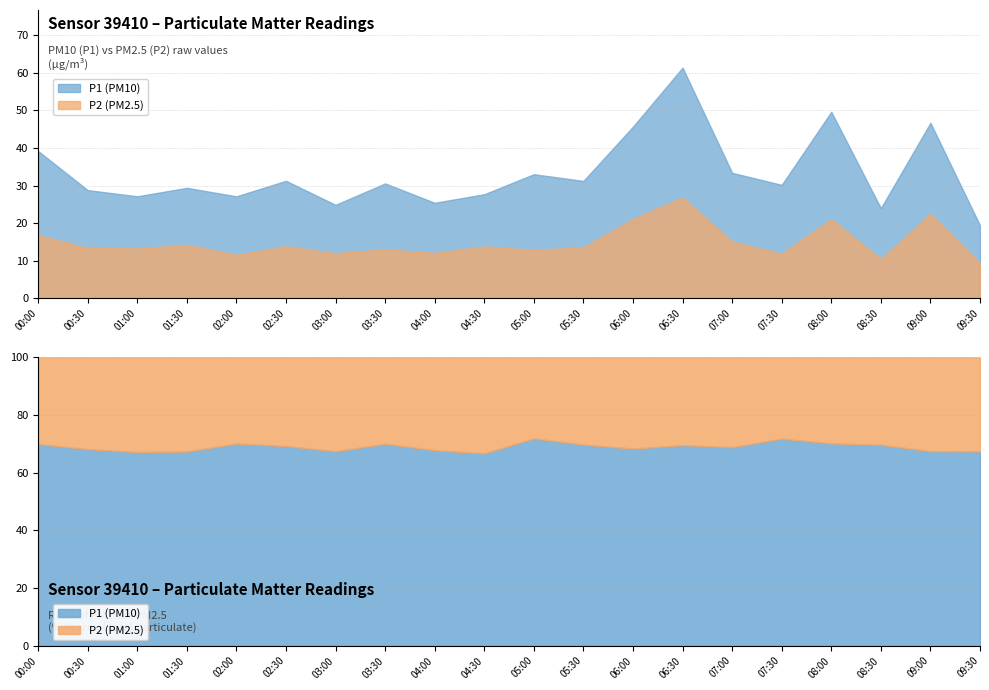

What is the difference between the maximum and second lowest values in the P1 series?

37.4